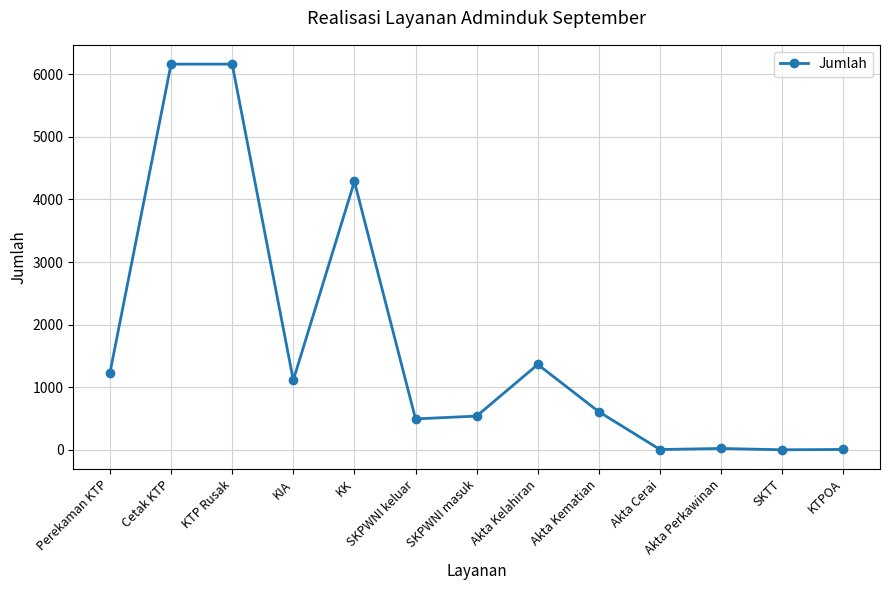

Where does the data first go above 609?

Perekaman KTP